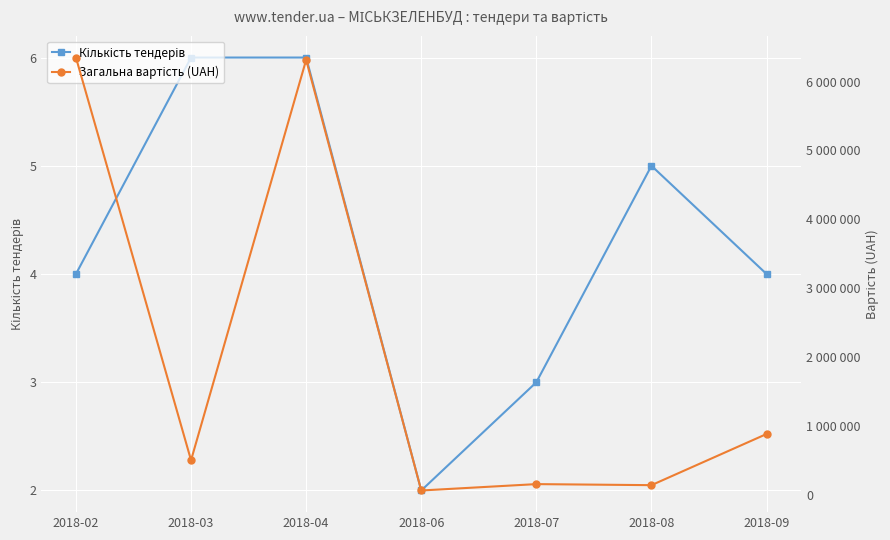

List the labels in order of Кількість тендерів value, smallest first.

2018-06, 2018-07, 2018-02, 2018-09, 2018-08, 2018-03, 2018-04